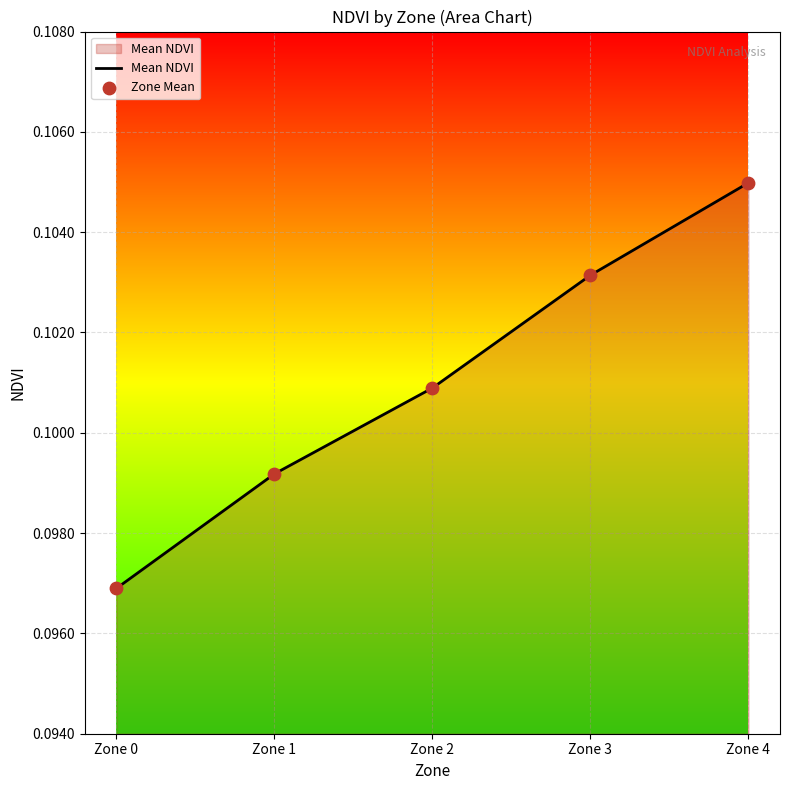

Which has a higher value, Zone 1 or Zone 3?

Zone 3